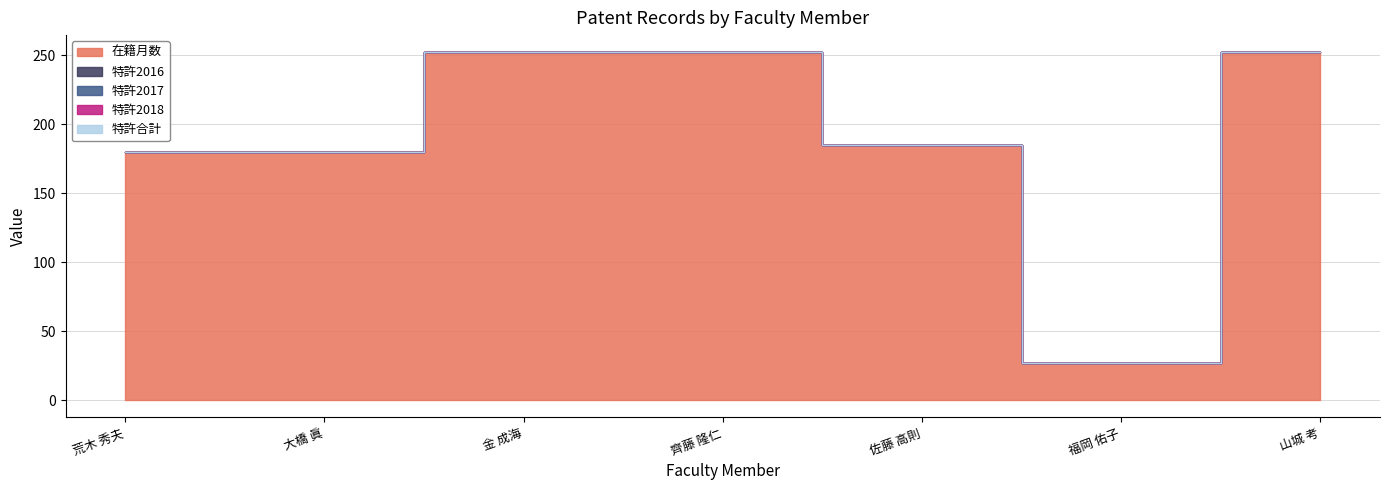

How many interior local valleys does the 在籍月数 series have?

1